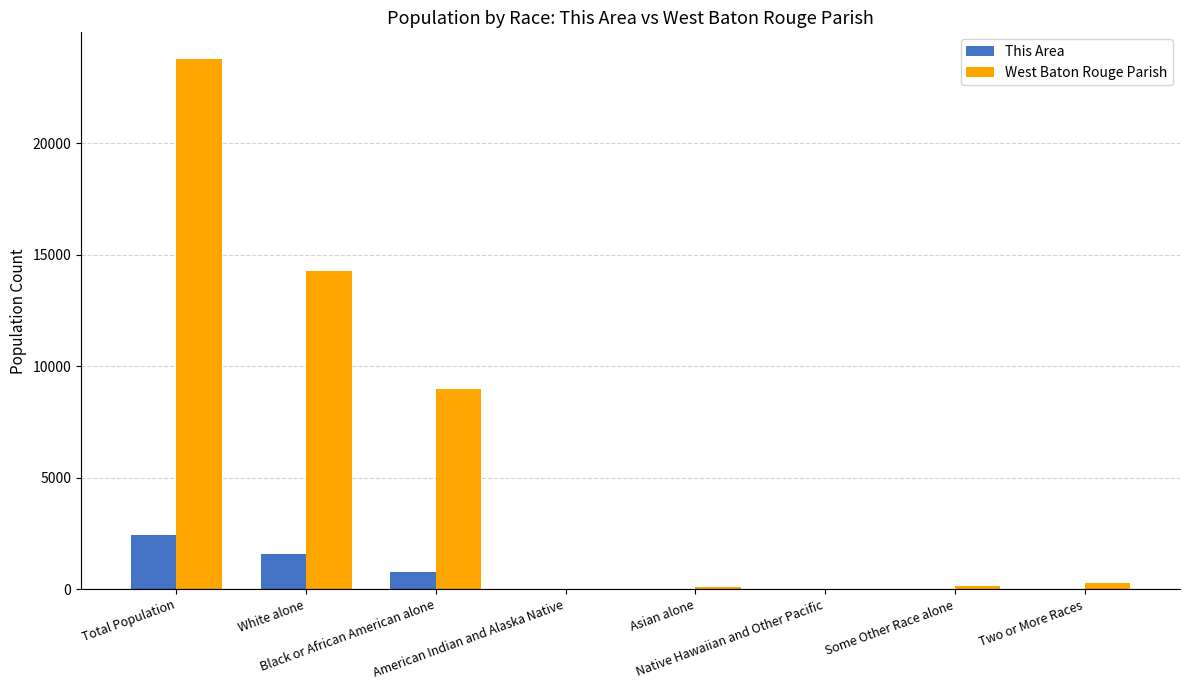

Are the bars grouped side by side (vs. stacked)?

Yes